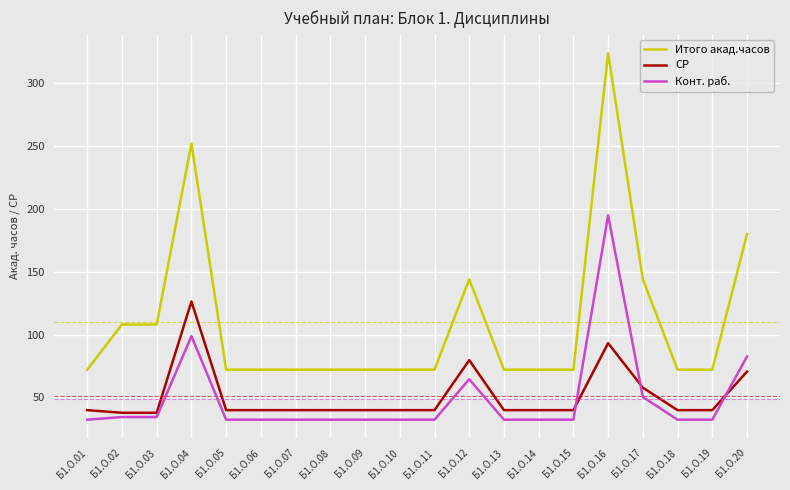

Reading left to right, extract all data points from this chart.

Итого акад.часов: Б1.О.01=72.0	Б1.О.02=108.0	Б1.О.03=108.0	Б1.О.04=252.0	Б1.О.05=72.0	Б1.О.06=72.0	Б1.О.07=72.0	Б1.О.08=72.0	Б1.О.09=72.0	Б1.О.10=72.0	Б1.О.11=72.0	Б1.О.12=144.0	Б1.О.13=72.0	Б1.О.14=72.0	Б1.О.15=72.0	Б1.О.16=324.0	Б1.О.17=144.0	Б1.О.18=72.0	Б1.О.19=72.0	Б1.О.20=180.0
СР: Б1.О.01=39.8	Б1.О.02=37.7	Б1.О.03=37.7	Б1.О.04=126.3	Б1.О.05=39.8	Б1.О.06=39.8	Б1.О.07=39.8	Б1.О.08=39.8	Б1.О.09=39.8	Б1.О.10=39.8	Б1.О.11=39.8	Б1.О.12=79.6	Б1.О.13=39.8	Б1.О.14=39.8	Б1.О.15=39.8	Б1.О.16=93.1	Б1.О.17=57.7	Б1.О.18=39.8	Б1.О.19=39.8	Б1.О.20=70.5
Конт. раб.: Б1.О.01=32.2	Б1.О.02=34.3	Б1.О.03=34.3	Б1.О.04=98.7	Б1.О.05=32.2	Б1.О.06=32.2	Б1.О.07=32.2	Б1.О.08=32.2	Б1.О.09=32.2	Б1.О.10=32.2	Б1.О.11=32.2	Б1.О.12=64.4	Б1.О.13=32.2	Б1.О.14=32.2	Б1.О.15=32.2	Б1.О.16=194.9	Б1.О.17=50.3	Б1.О.18=32.2	Б1.О.19=32.2	Б1.О.20=82.5